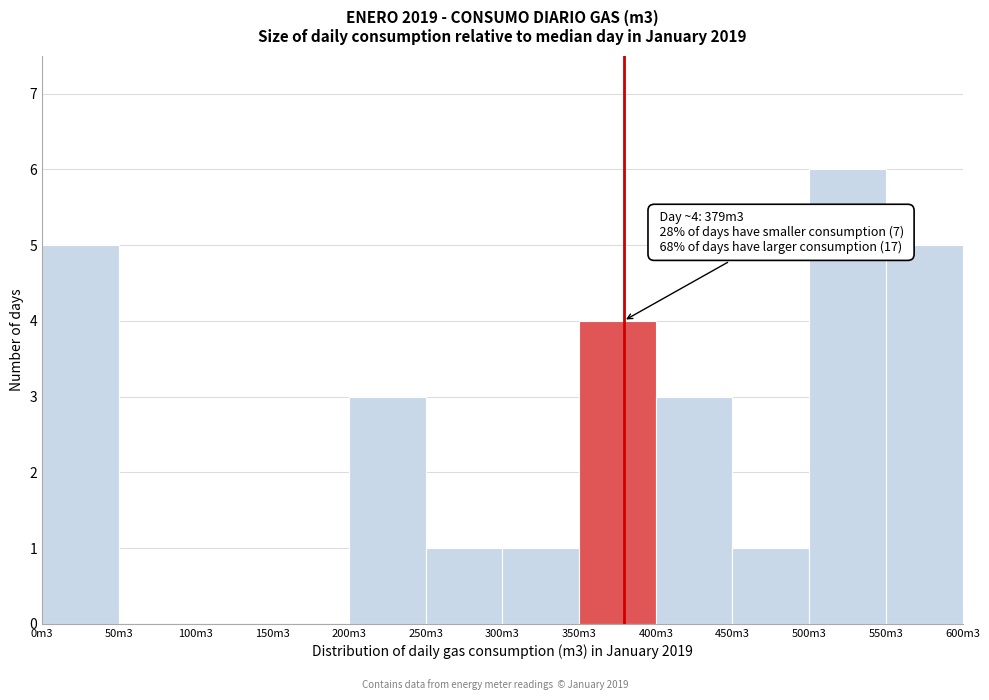

Reading left to right, extract all data points from this chart.

0m3=5	50m3=0	100m3=0	150m3=0	200m3=3	250m3=1	300m3=1	350m3=4	400m3=3	450m3=1	500m3=6	550m3=5